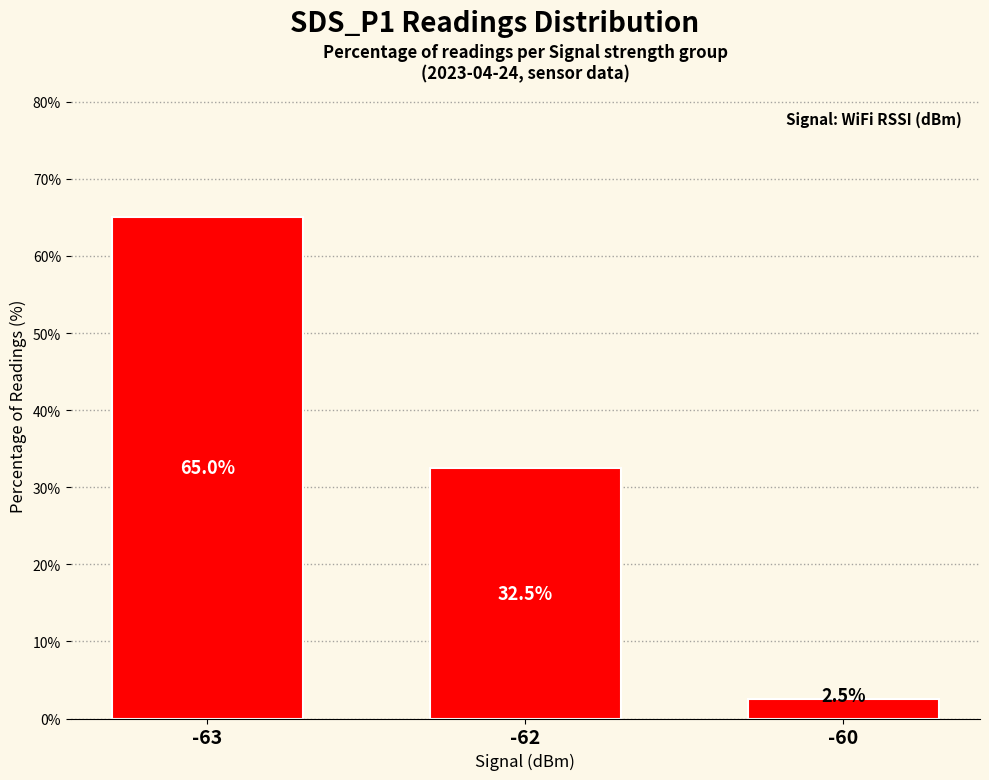

At which label does the data first exceed 32?

-63